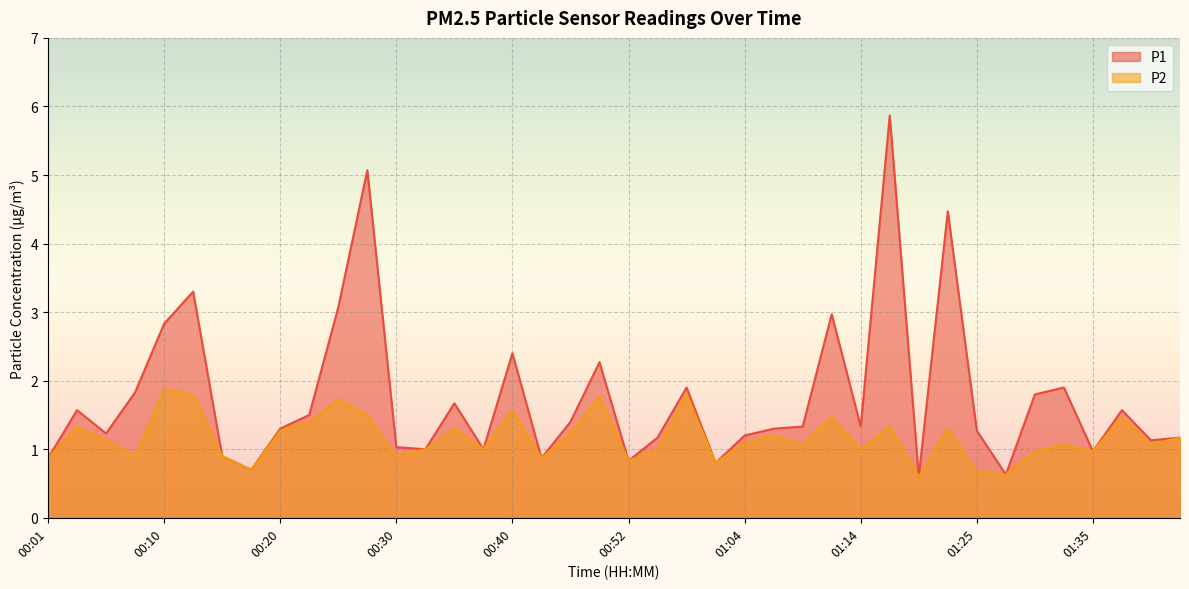

What is the label of the 5th point from the left?

00:10